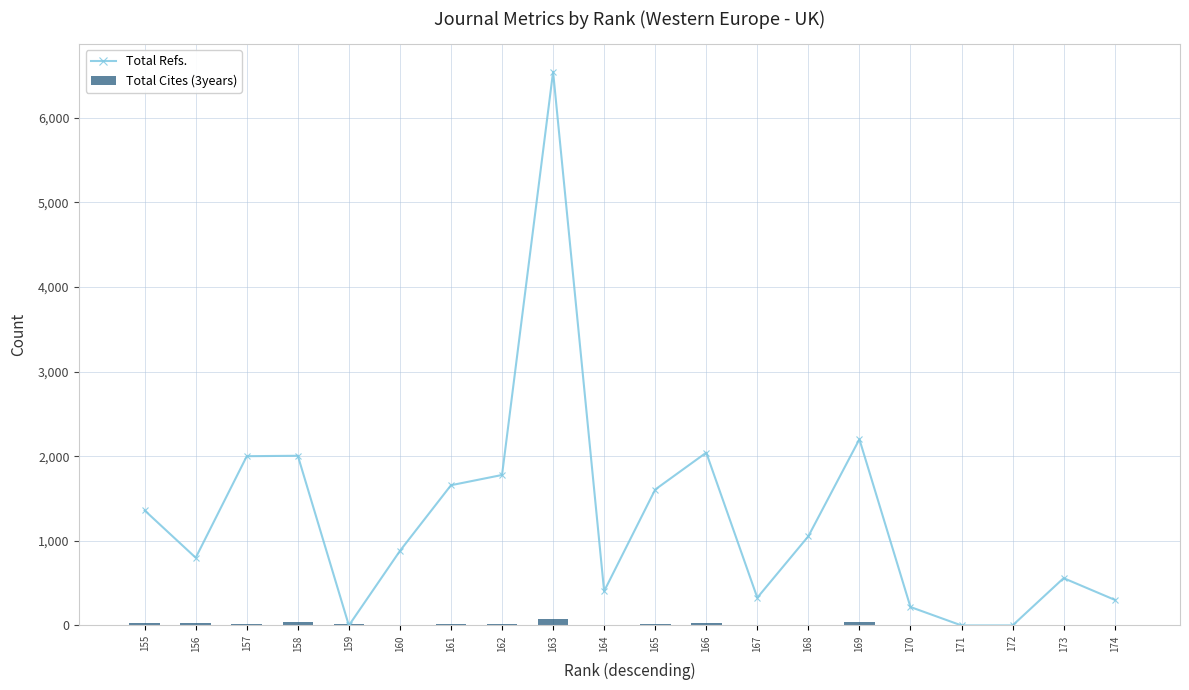

What is the difference between the Total Cites (3years) values at 171 and 165?

12